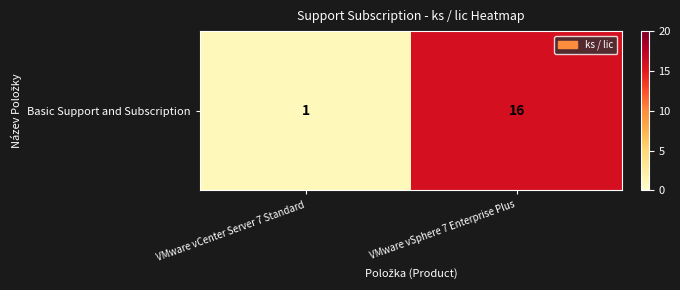

At which label is the value closest to 8?

VMware vCenter Server 7 Standard